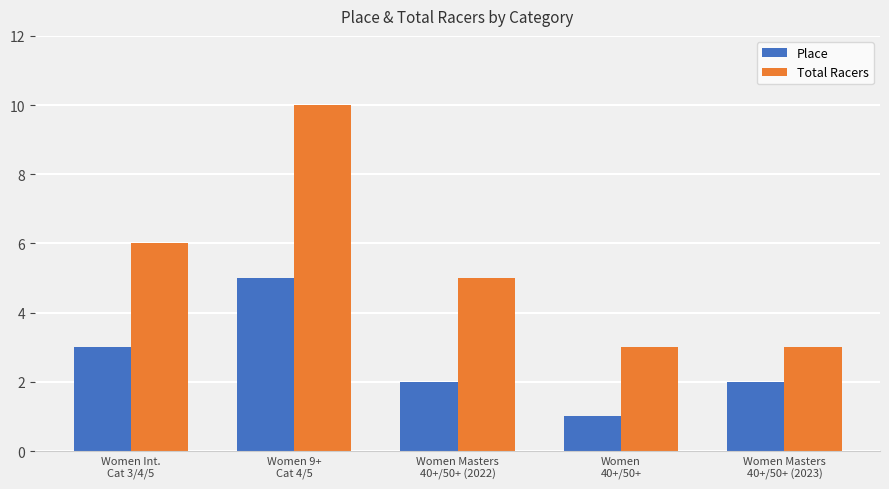

Rank the series by their average value, from highest to lowest.

Total Racers, Place